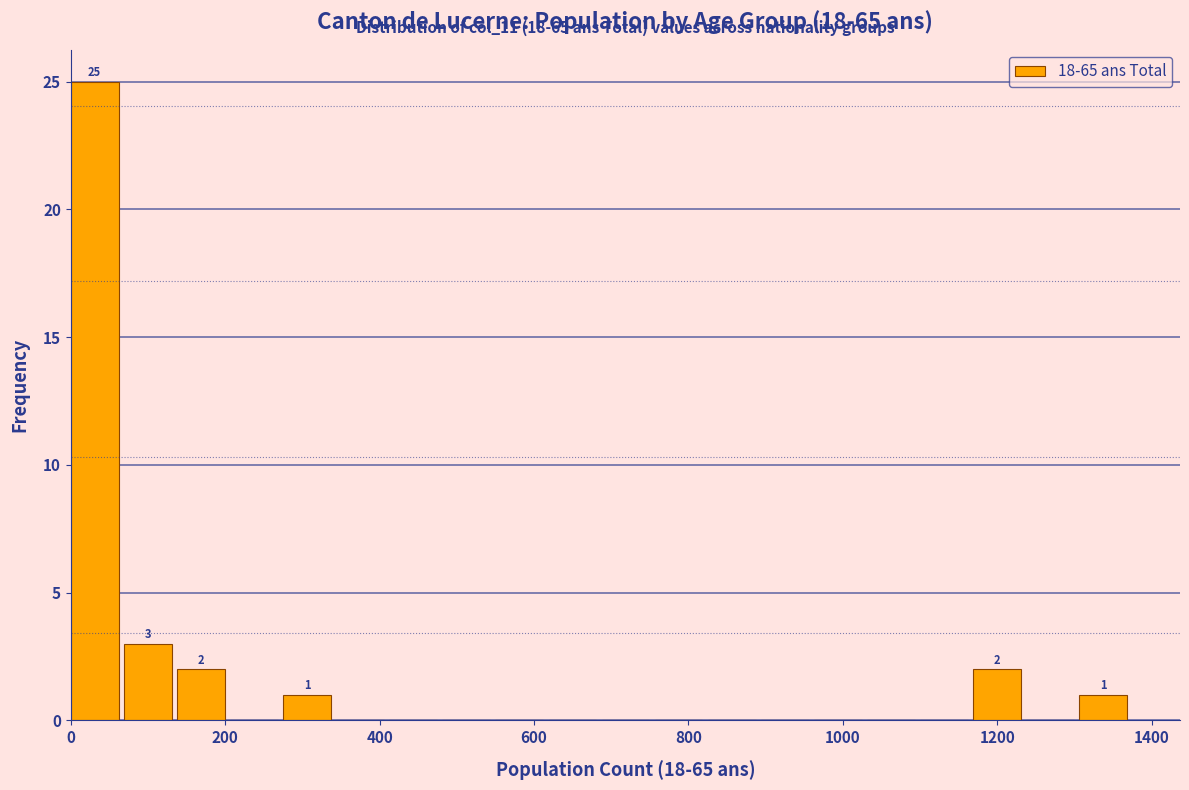

Read against the x-axis, roughly where is the centre of the tallest bar?

40